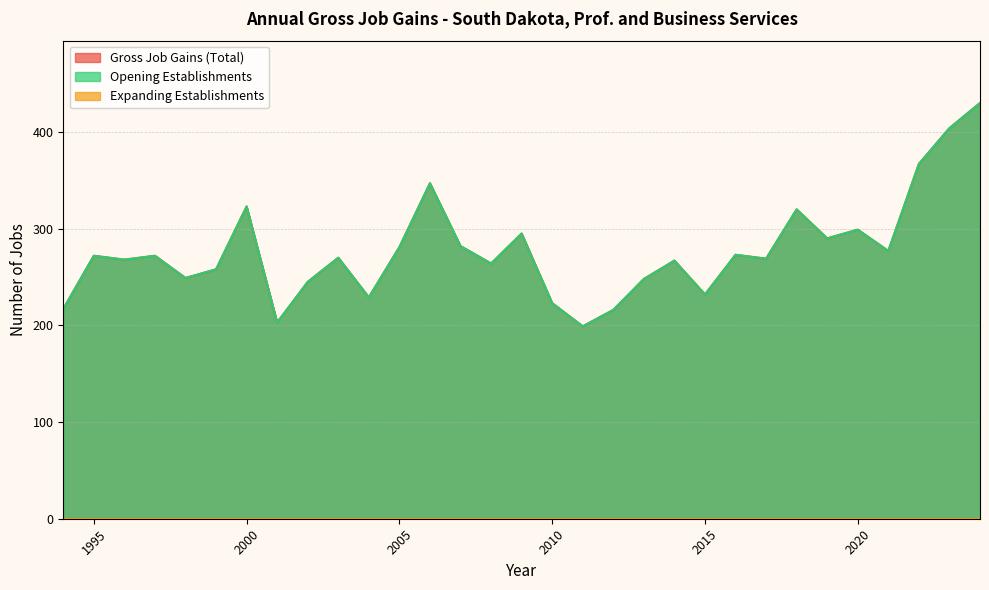

Which series has the widest spread of values?

Gross Job Gains (Total)